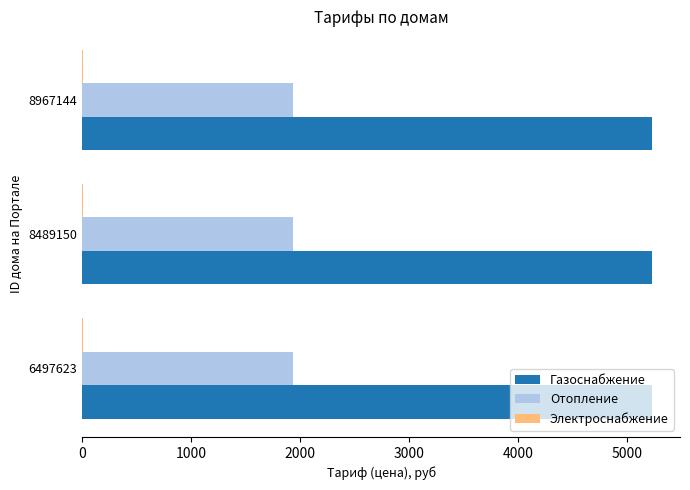

The value of Отопление at 8489150 is 3032.7. True or false?

False